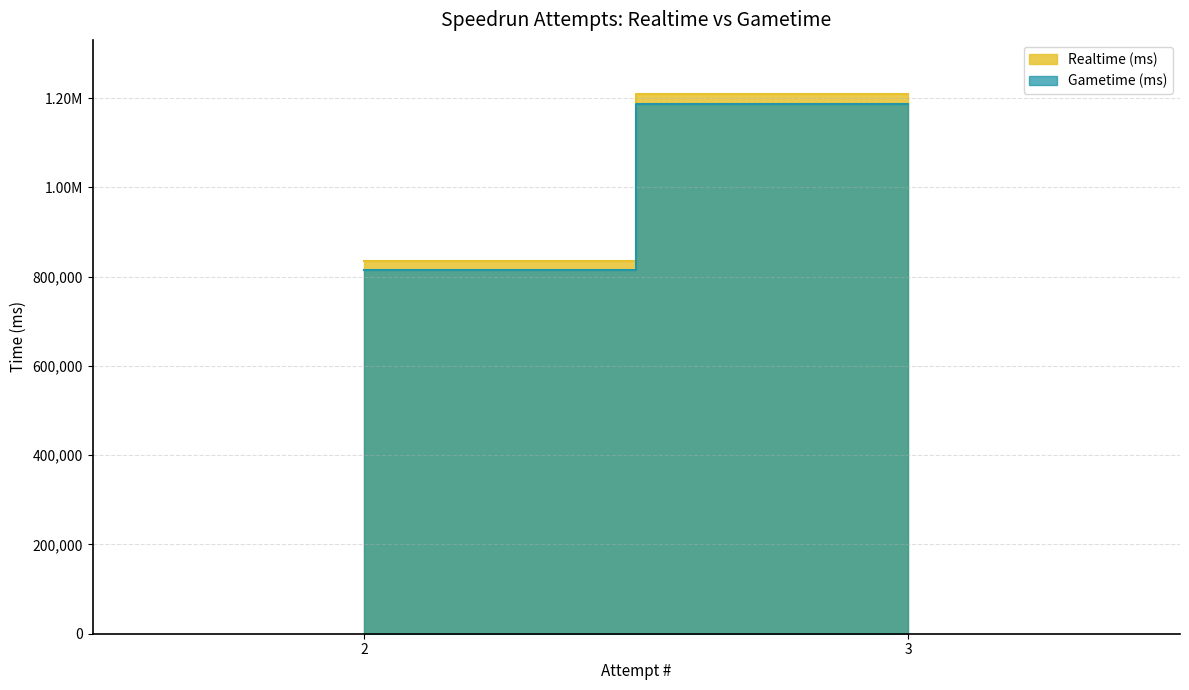

What is the greatest value displayed?

1209304